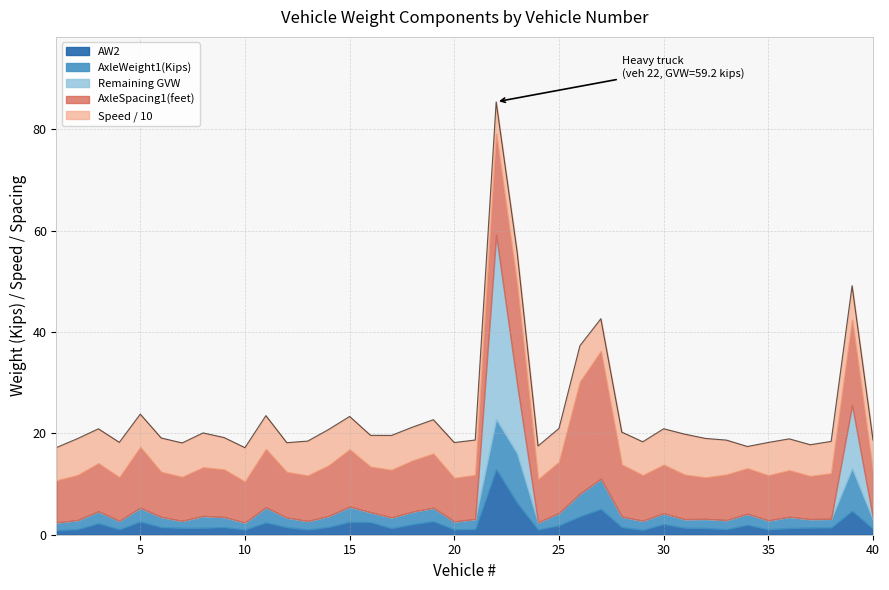

Which category has the lowest value in the AxleWeight1(Kips) series?

7